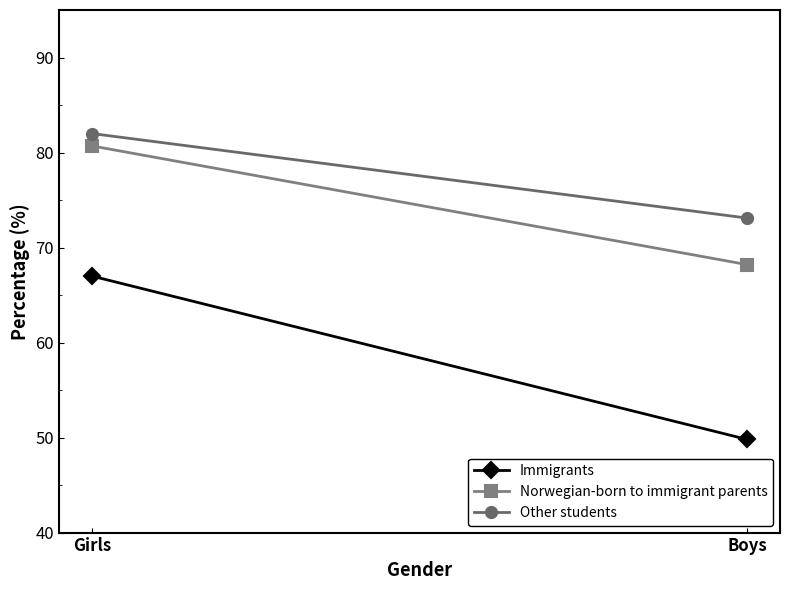

Which label corresponds to the largest value in the chart?

Girls